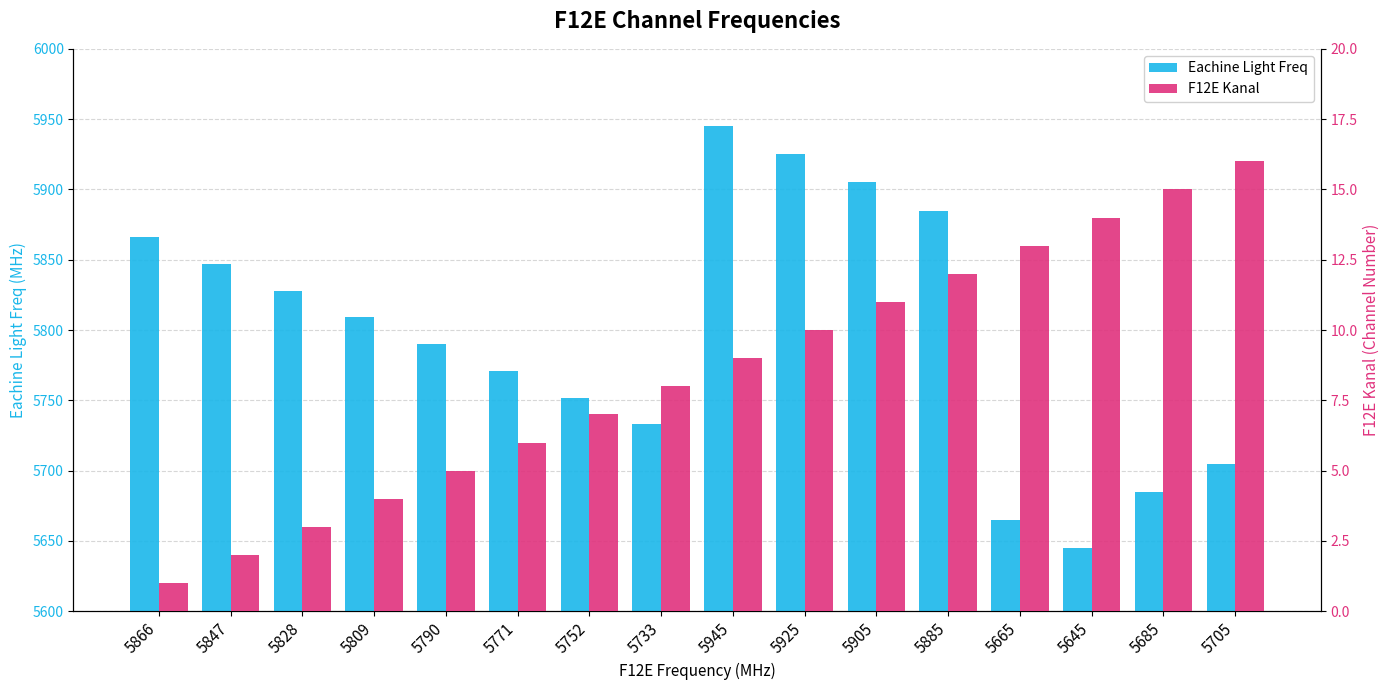

What value does the F12E Kanal series have at 5665?

13